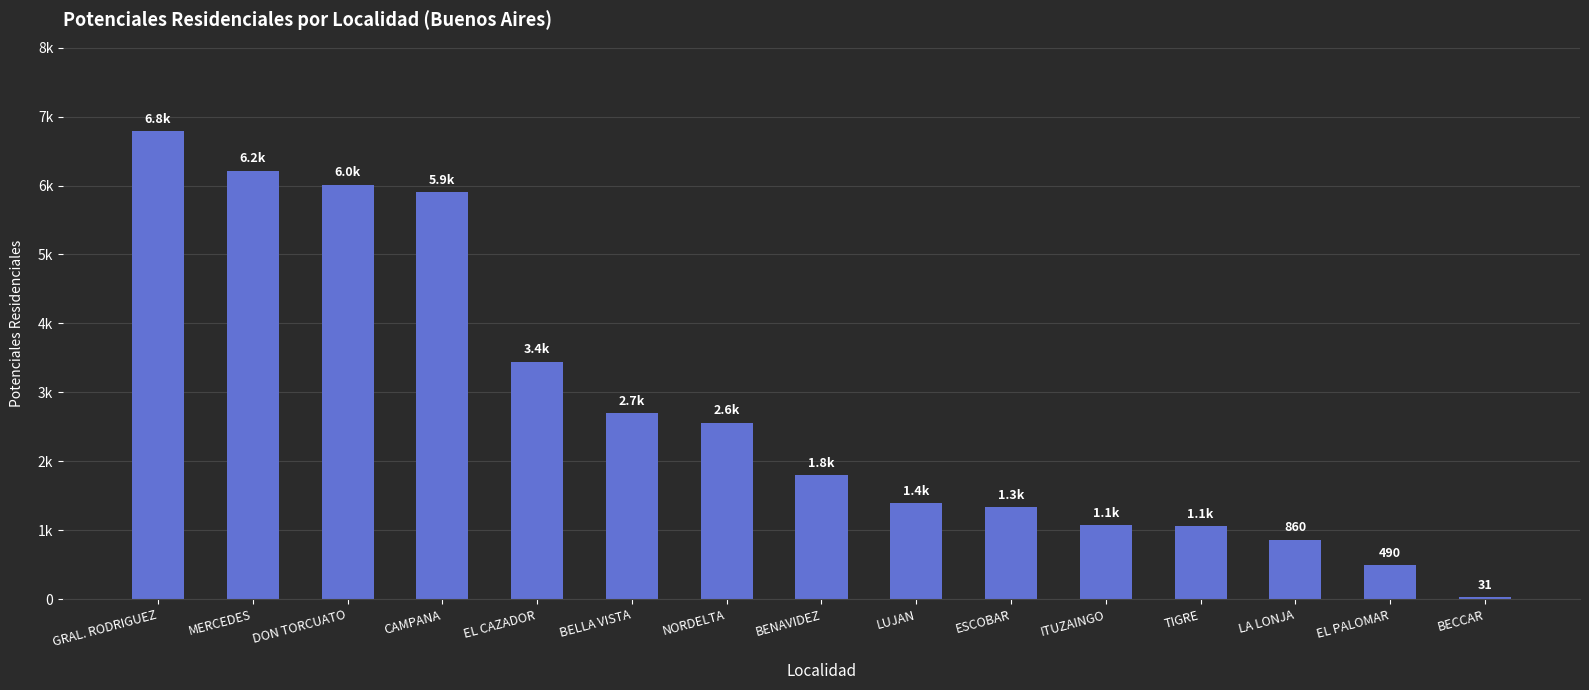

What is the difference between the second highest and minimum values?

6184